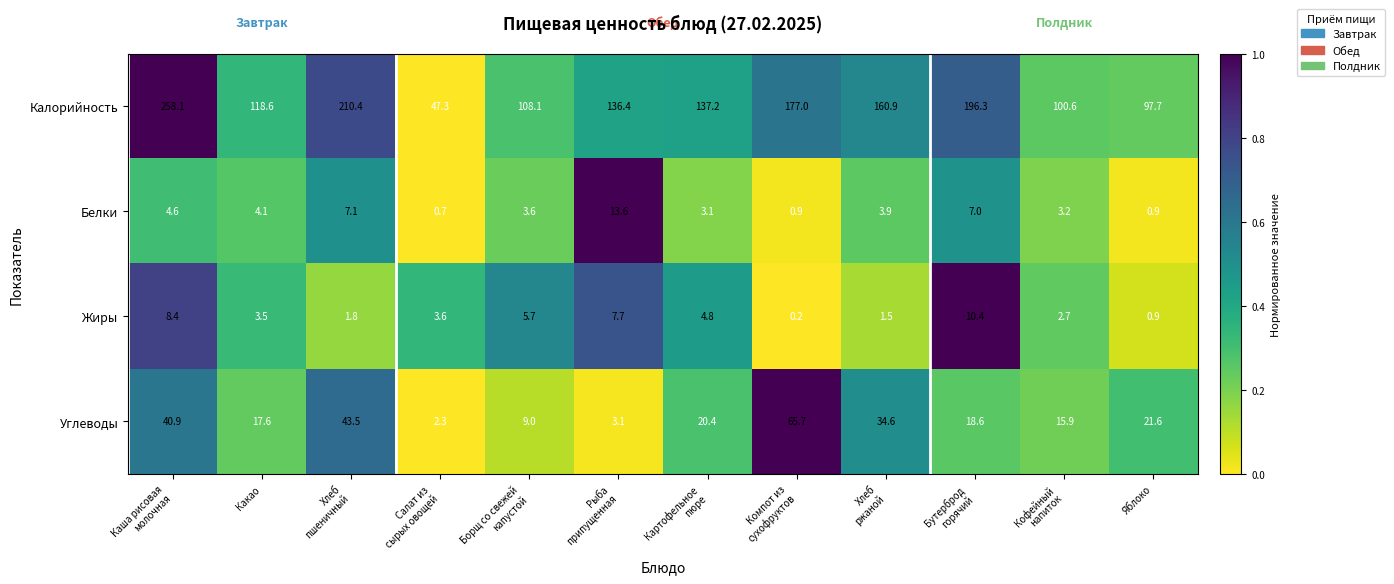

At how many categories does at least one series exceed 152?

5